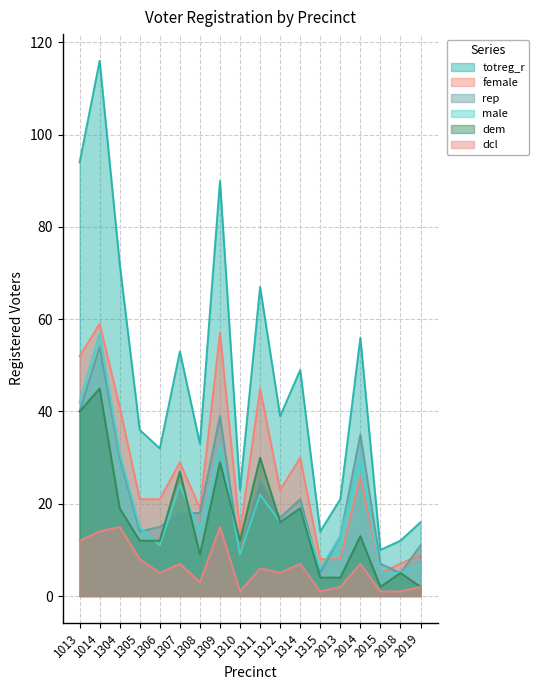

Which series has the largest total across all categories?

totreg_r